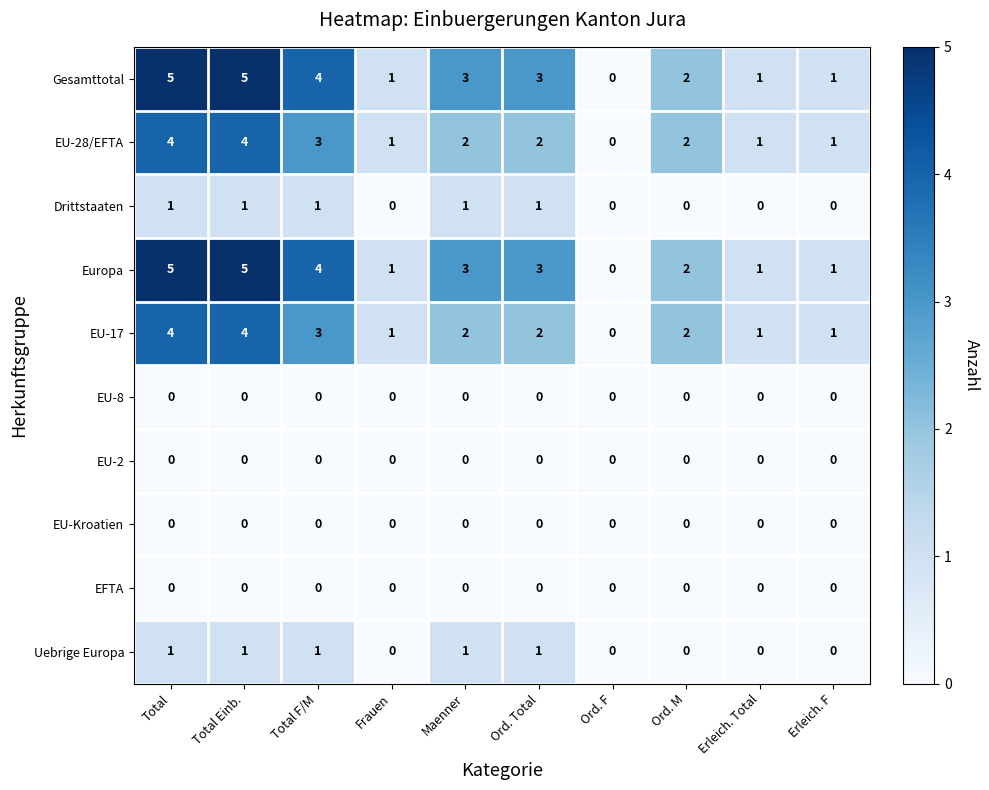

What is the greatest value displayed?

5